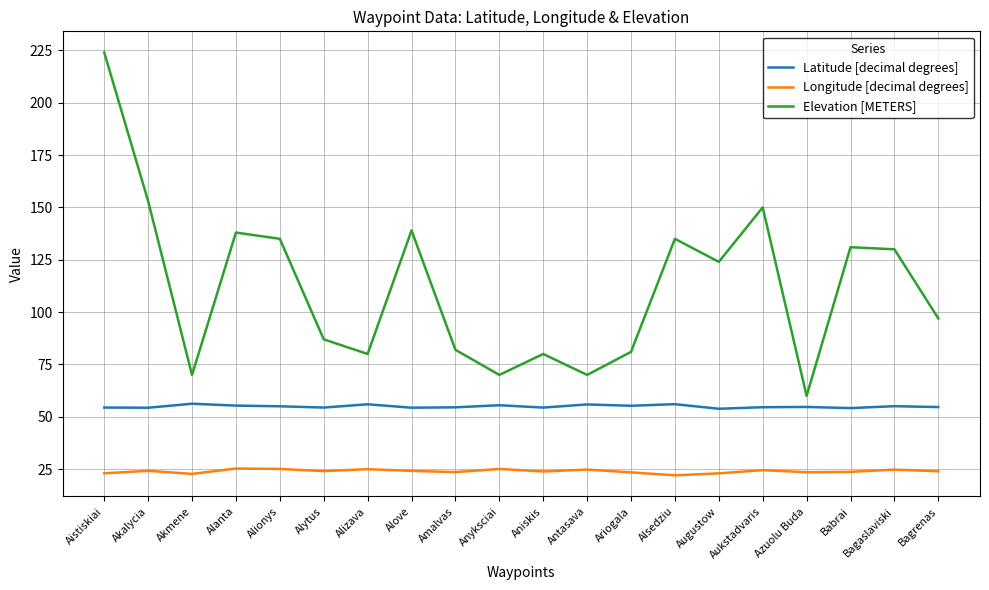

Which series has the widest spread of values?

Elevation [METERS]